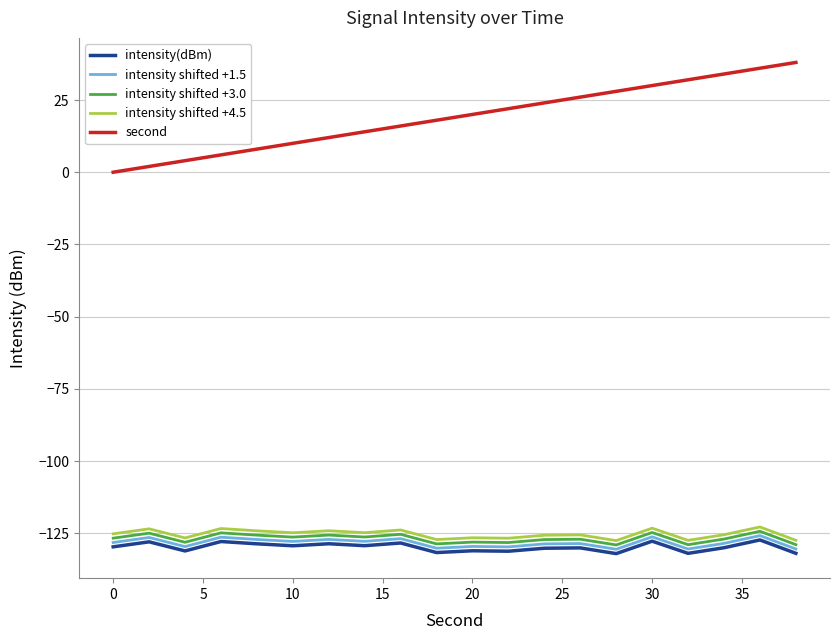

What is the lowest value of the intensity(dBm) series?

-132.0